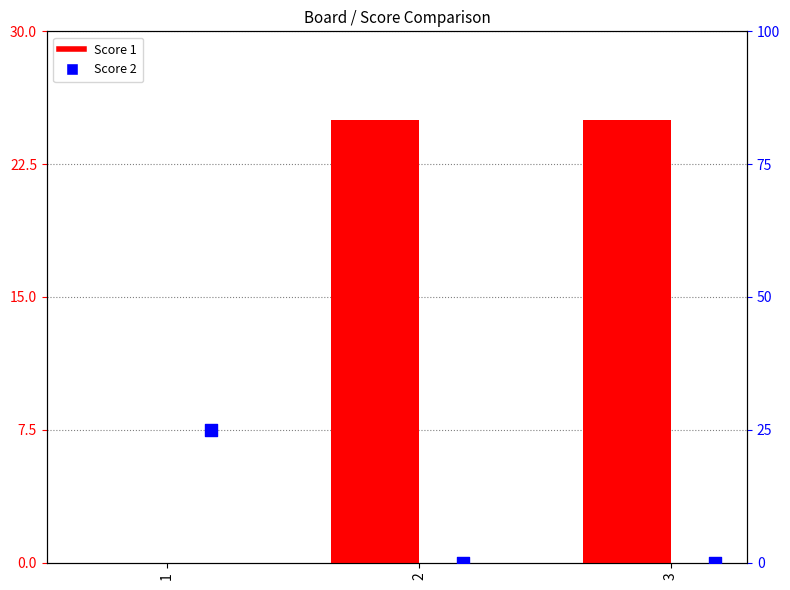

Is the value of Score 2 at 3 greater than the value of Score 1 at 2?

No